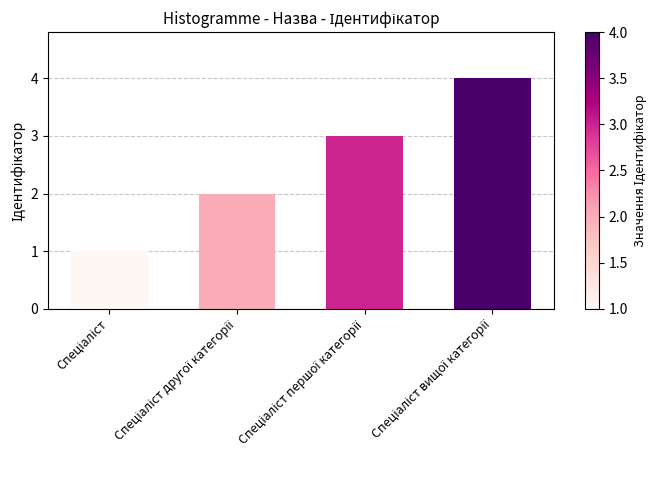

What is the difference between the maximum and minimum values?

3